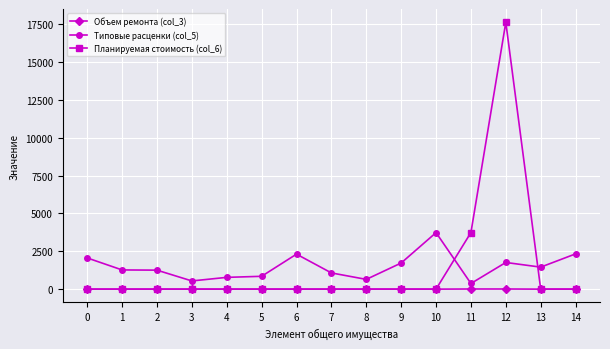

Rank the series by their maximum value, from highest to lowest.

Планируемая стоимость (col_6), Типовые расценки (col_5), Объем ремонта (col_3)